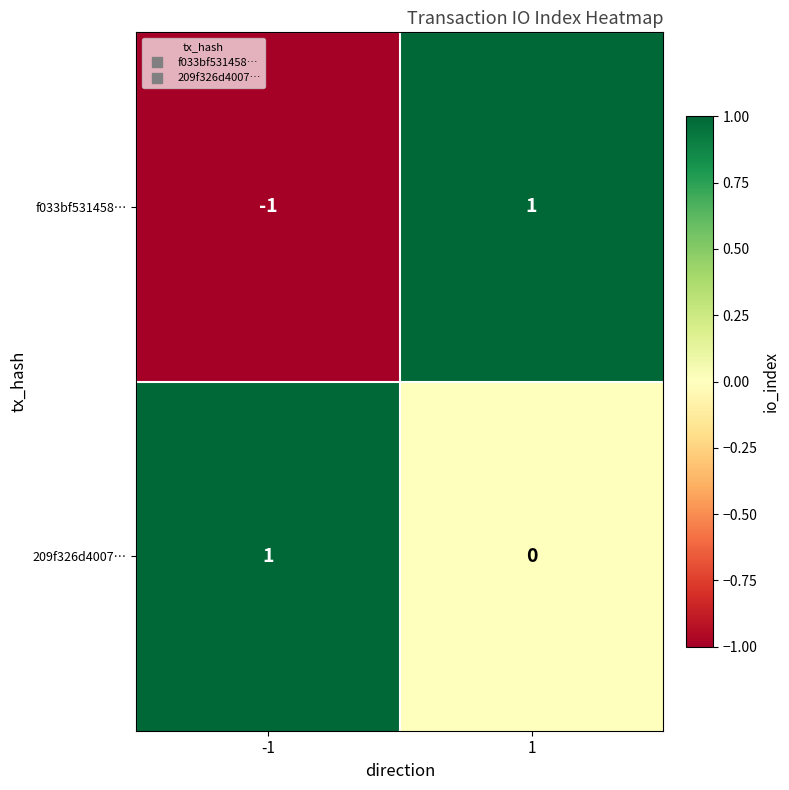

Reading left to right, what are all the values shown in this chart?

f033bf531458…: -1=-1	1=1
209f326d4007…: -1=1	1=0